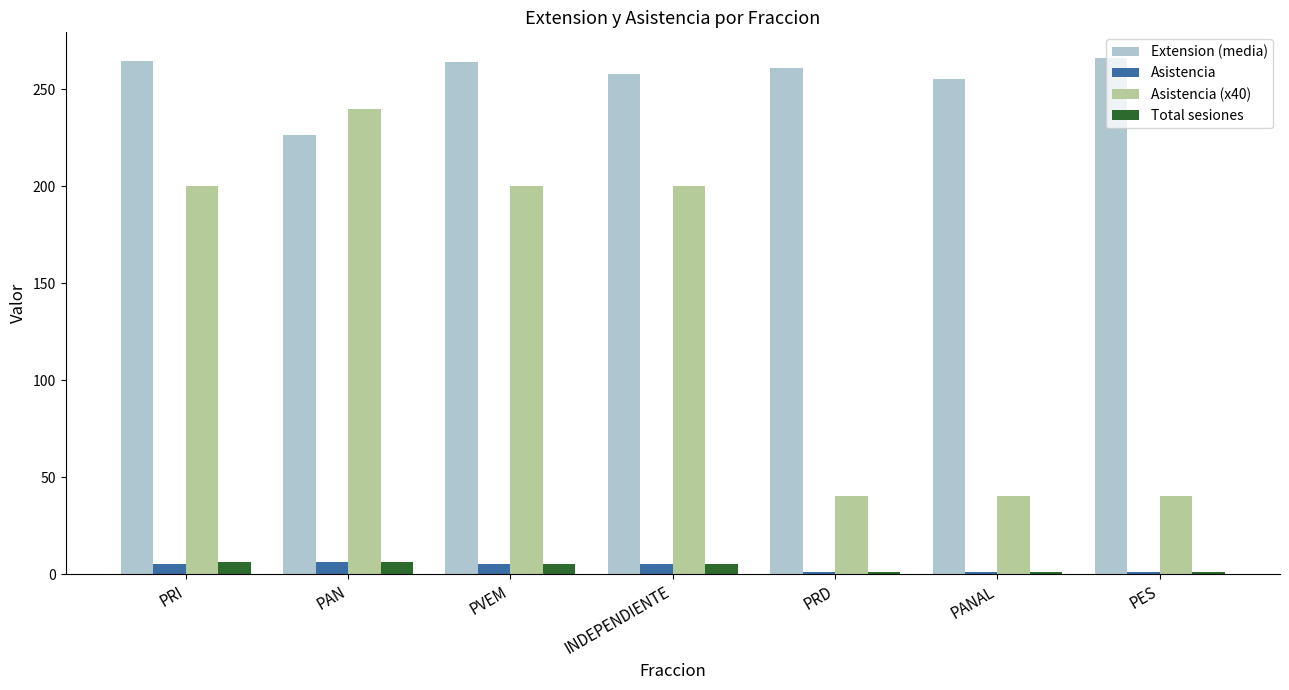

Is the value of Total sesiones at PES greater than the value of Asistencia (x40) at PRD?

No